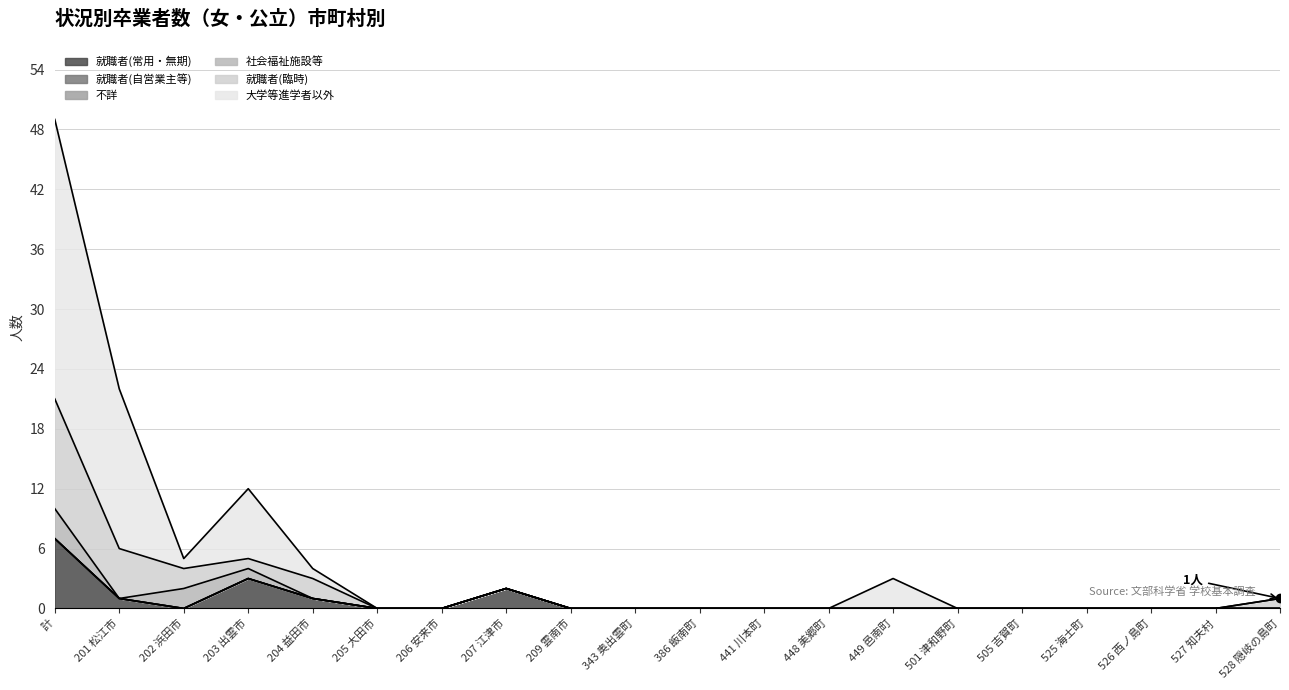

How many interior local peaks does the 就職者(常用・無期) series have?

2